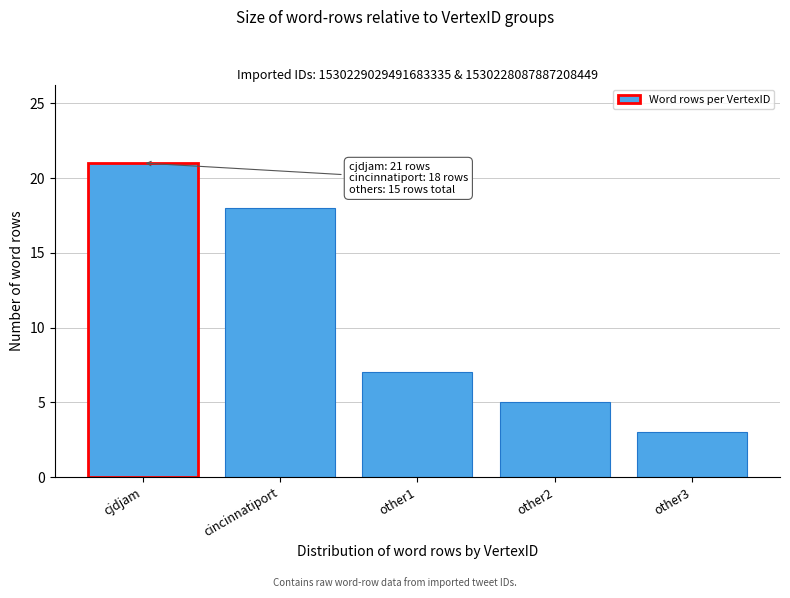

Reading left to right, what are all the values shown in this chart?

cjdjam=21	cincinnatiport=18	other1=7	other2=5	other3=3